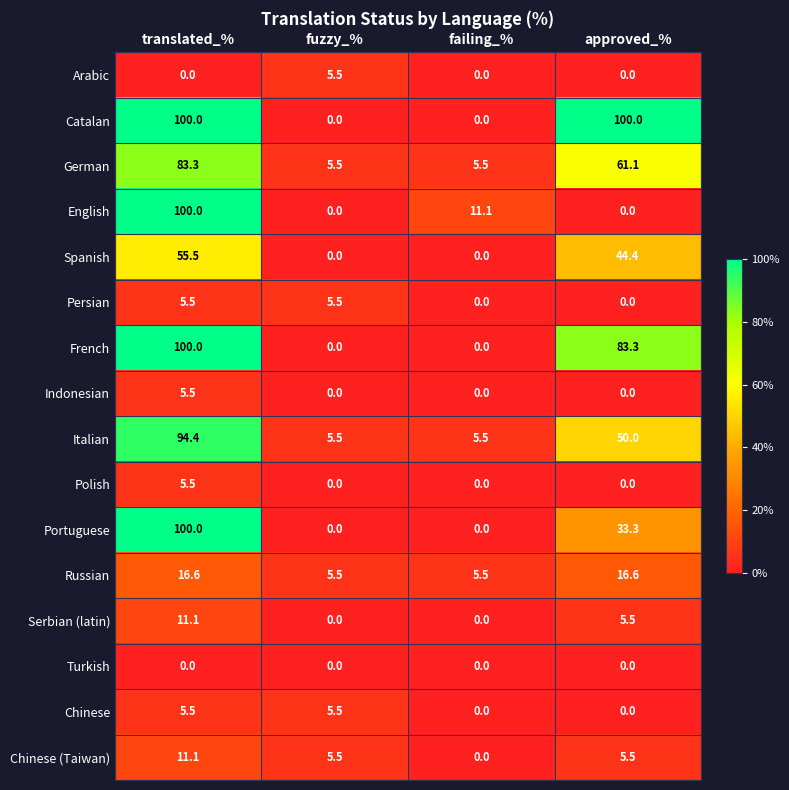

Which series has the largest total across all categories?

Catalan